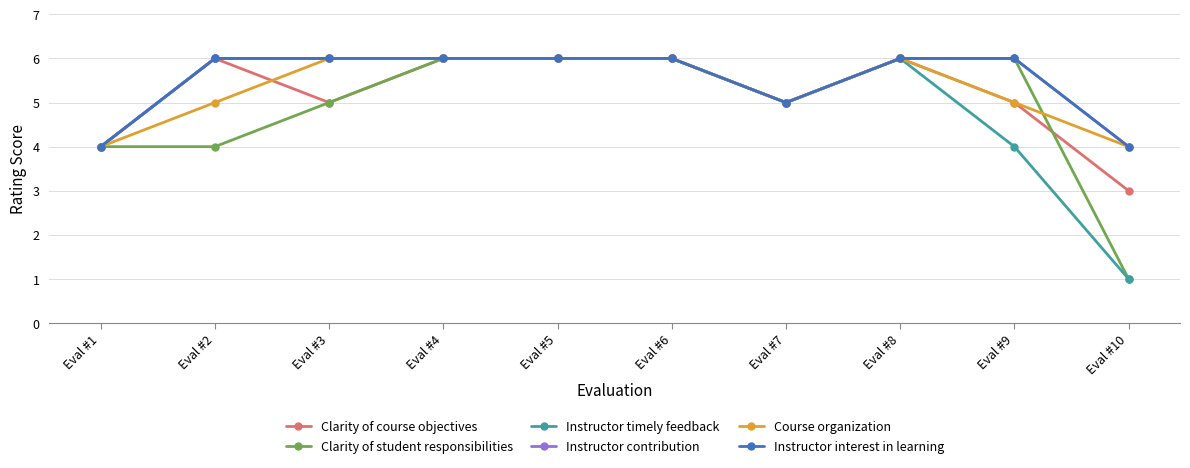

What is the smallest value displayed?

1